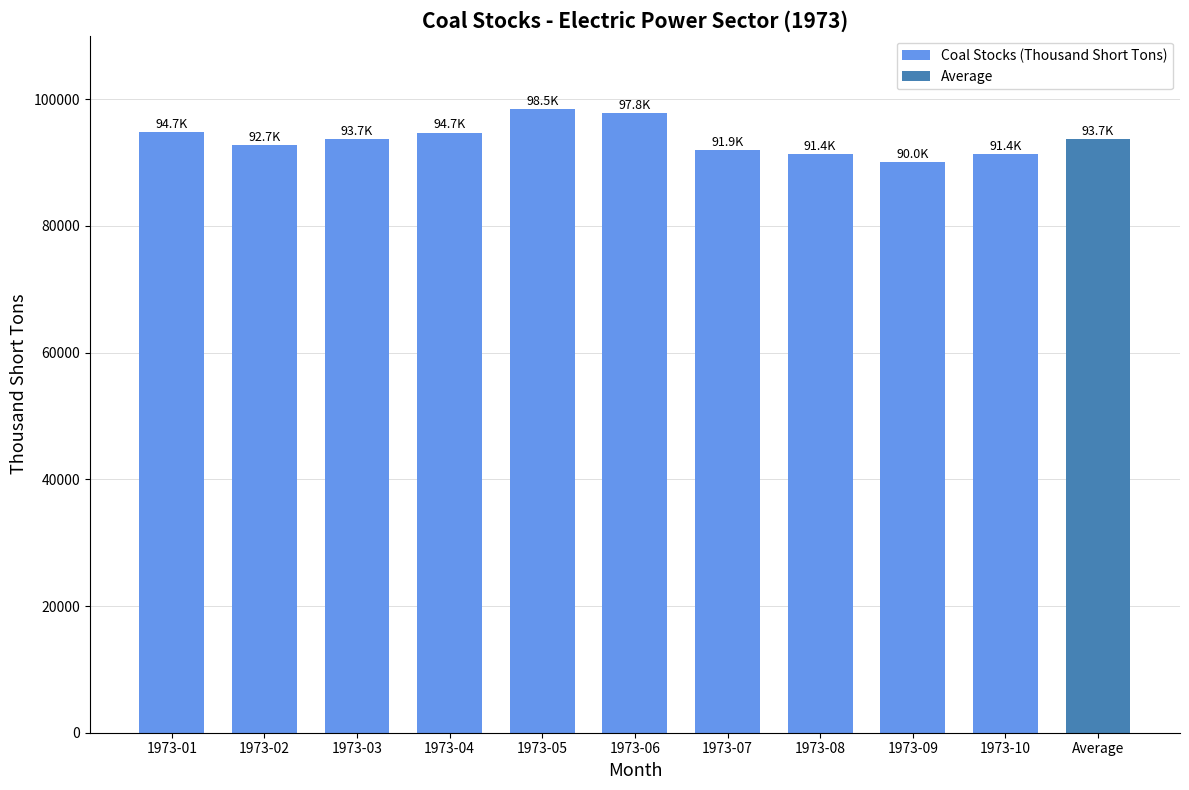

True or false: the data shows 98460.1 at 1973-05.

True